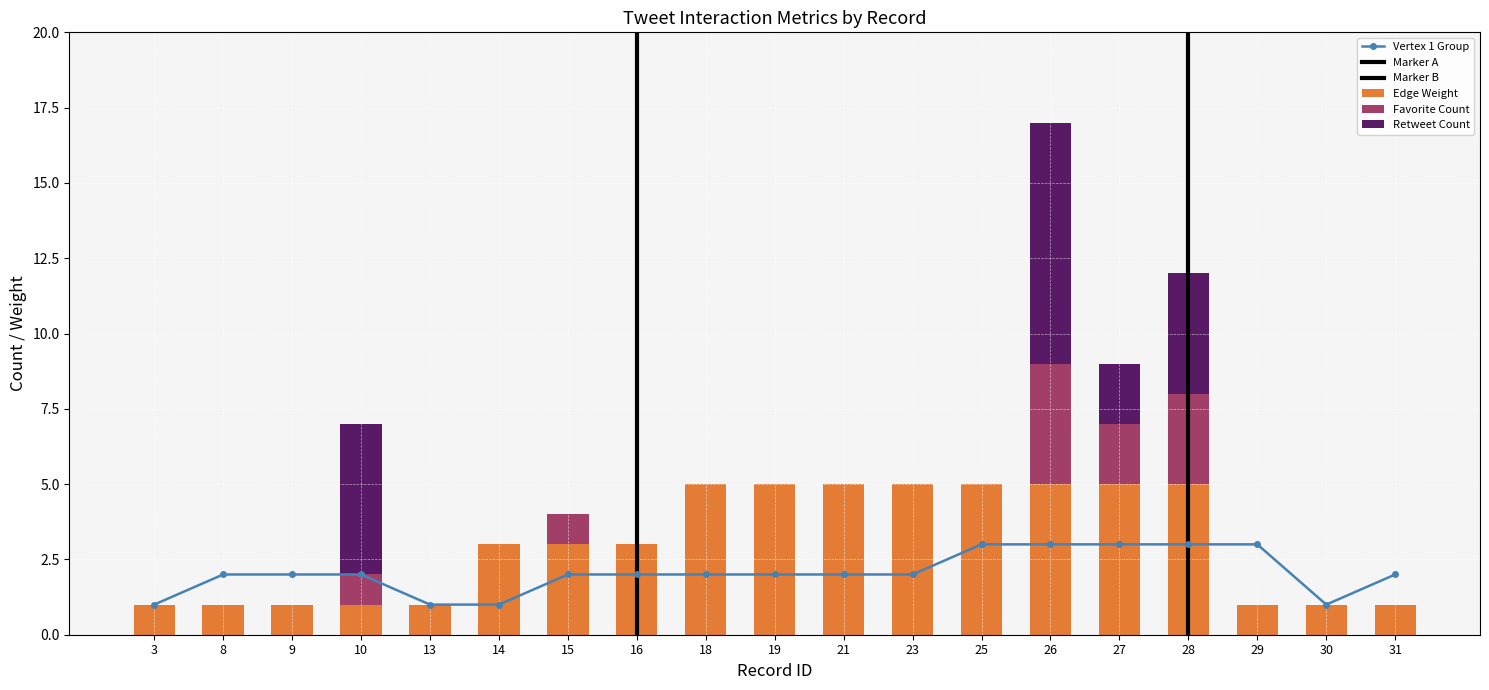

What is the sum of the Retweet Count values at 27 and 21?

2